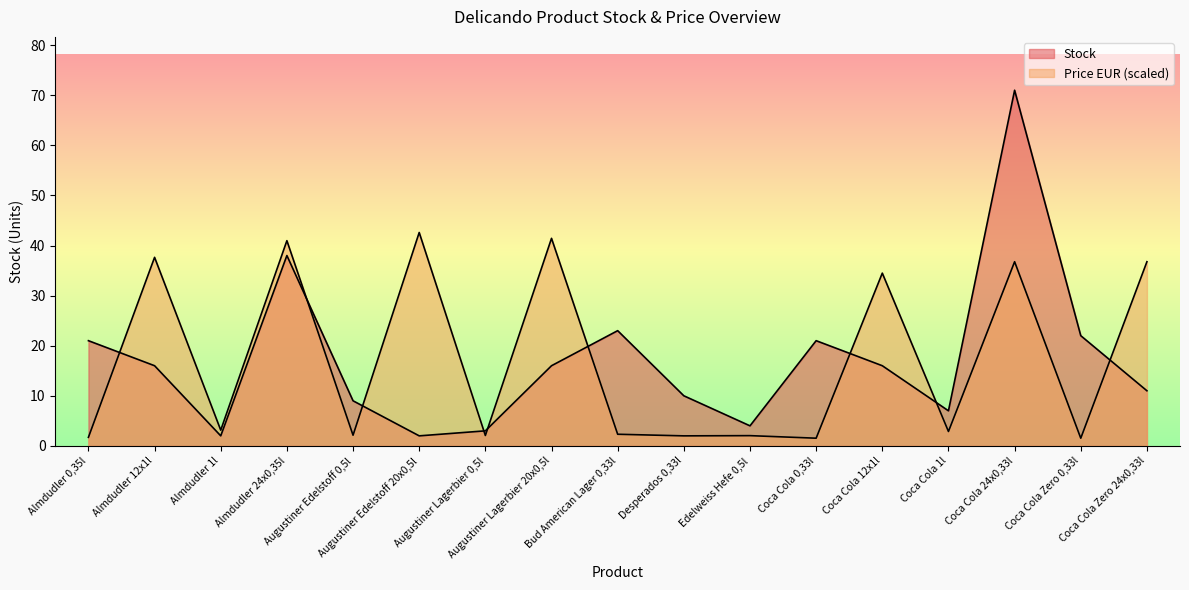

List the series in order of their overall mean, highest first.

Stock, Price EUR